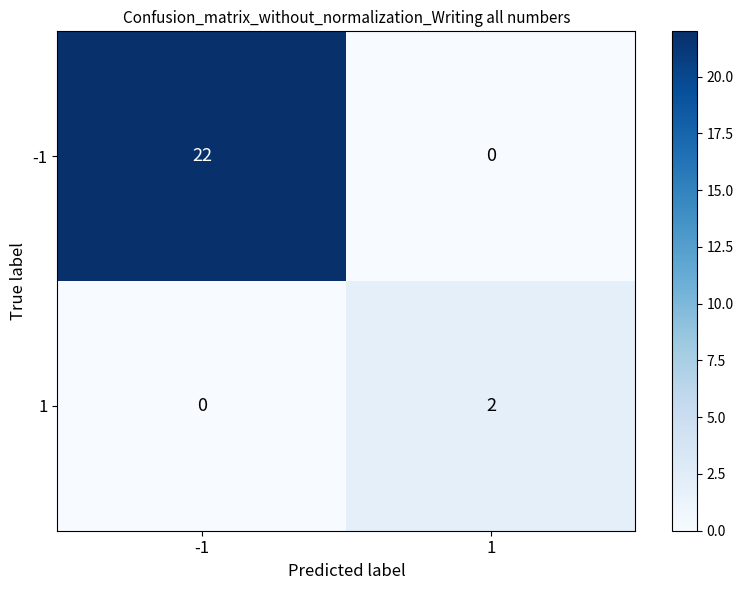

True or false: -1 has a value of 0 at 1.

True